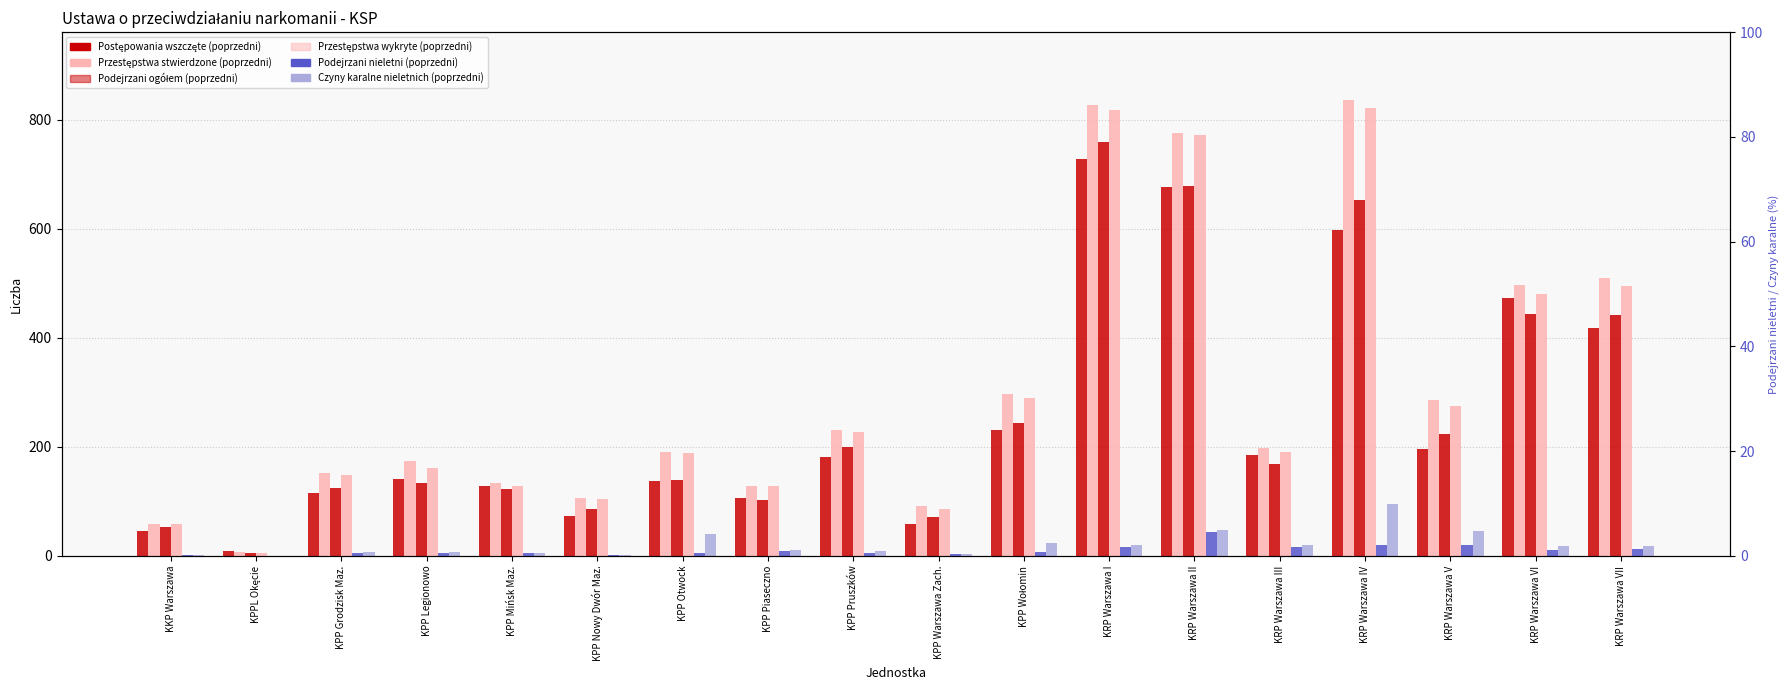

What is the difference between the Przestępstwa stwierdzone (poprzedni) values at KPP Wołomin and KRP Warszawa VII?

213